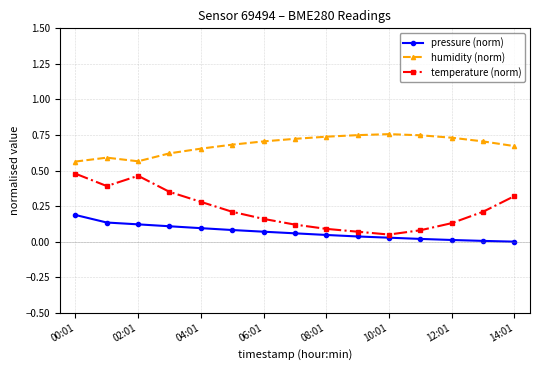

Rank the series by their maximum value, from lowest to highest.

pressure (norm), temperature (norm), humidity (norm)